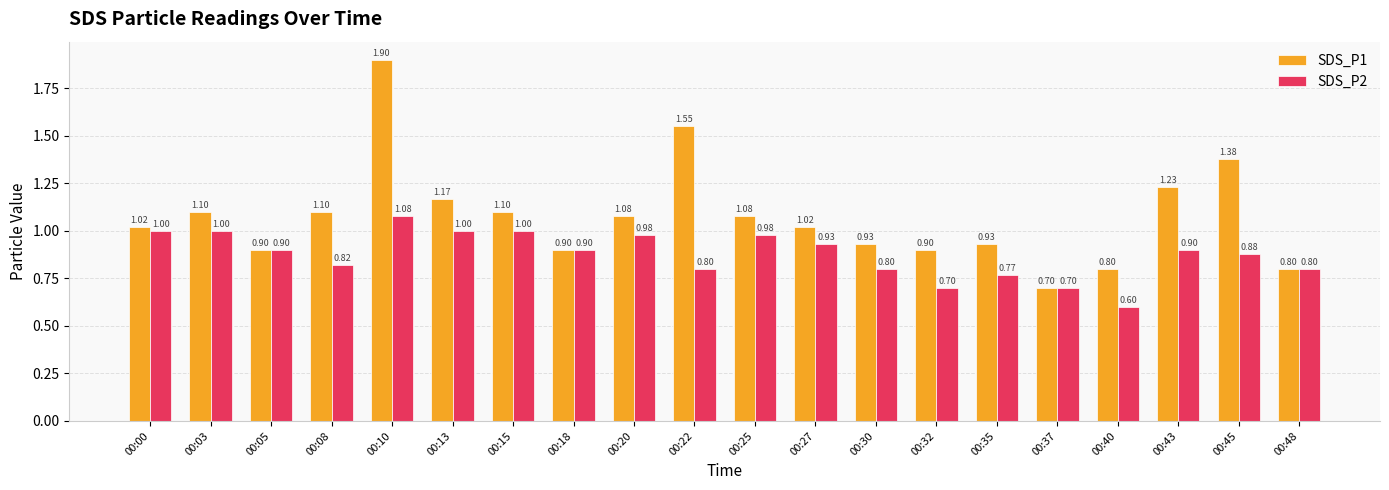

At how many categories does at least one series exceed 1?

12